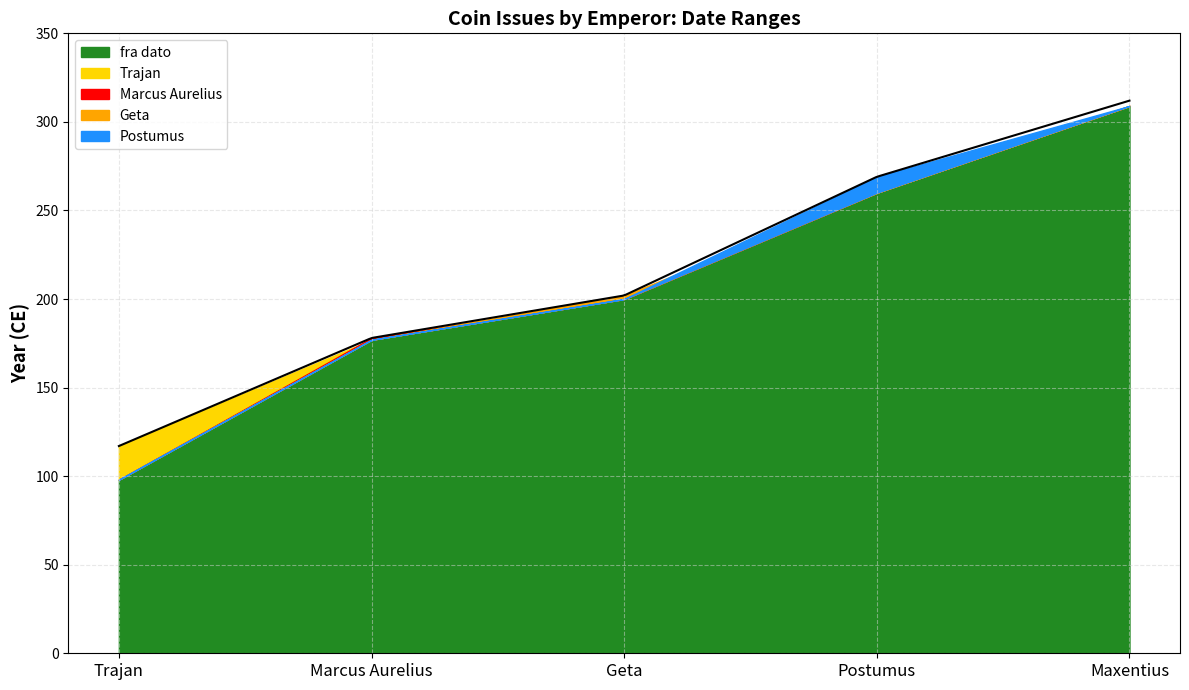

Is it true that fra dato equals 257 at Marcus Aurelius?

False